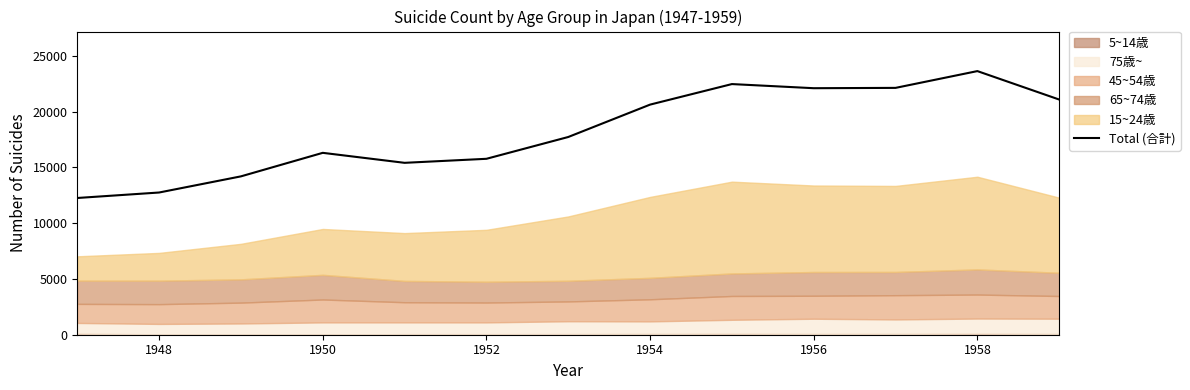

The chart shows a value of 5662 at 1952. True or false?

False